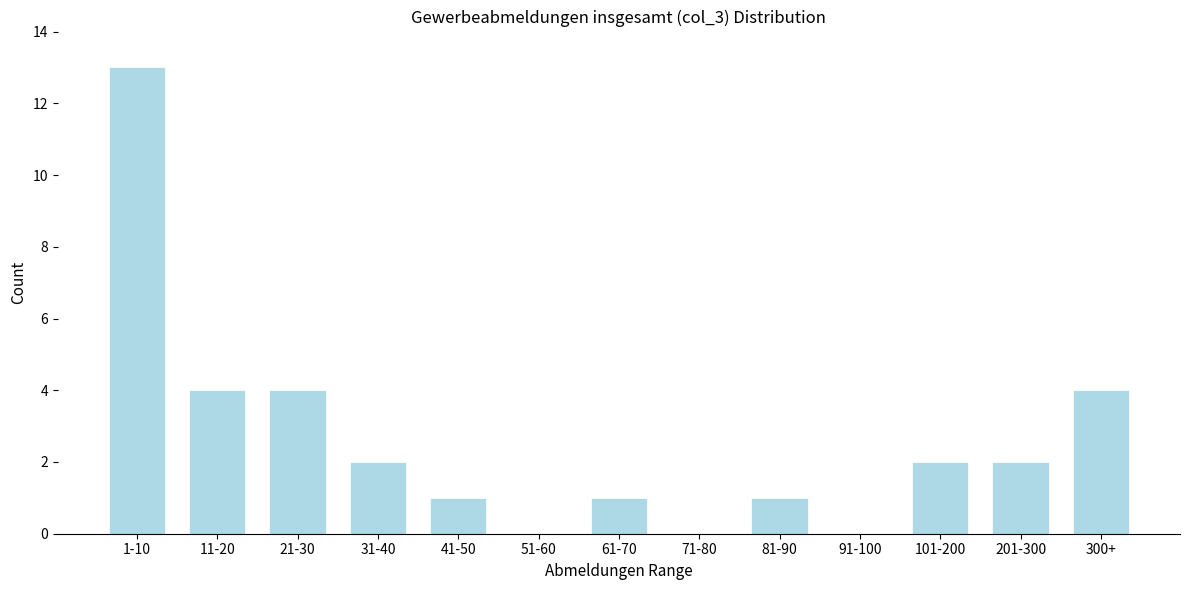

Reading right to left, what are all the values shown in this chart?

300+=4	201-300=2	101-200=2	91-100=0	81-90=1	71-80=0	61-70=1	51-60=0	41-50=1	31-40=2	21-30=4	11-20=4	1-10=13